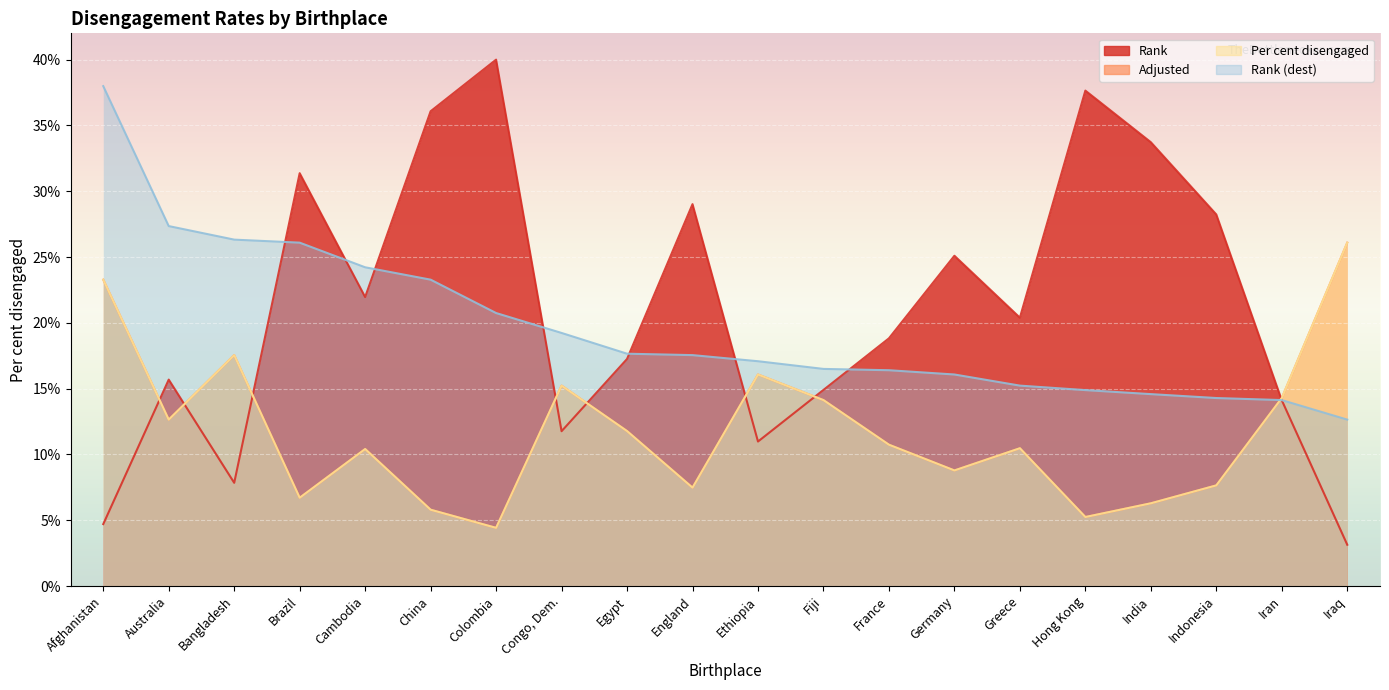

What is the average value of the Rank series?

21.1